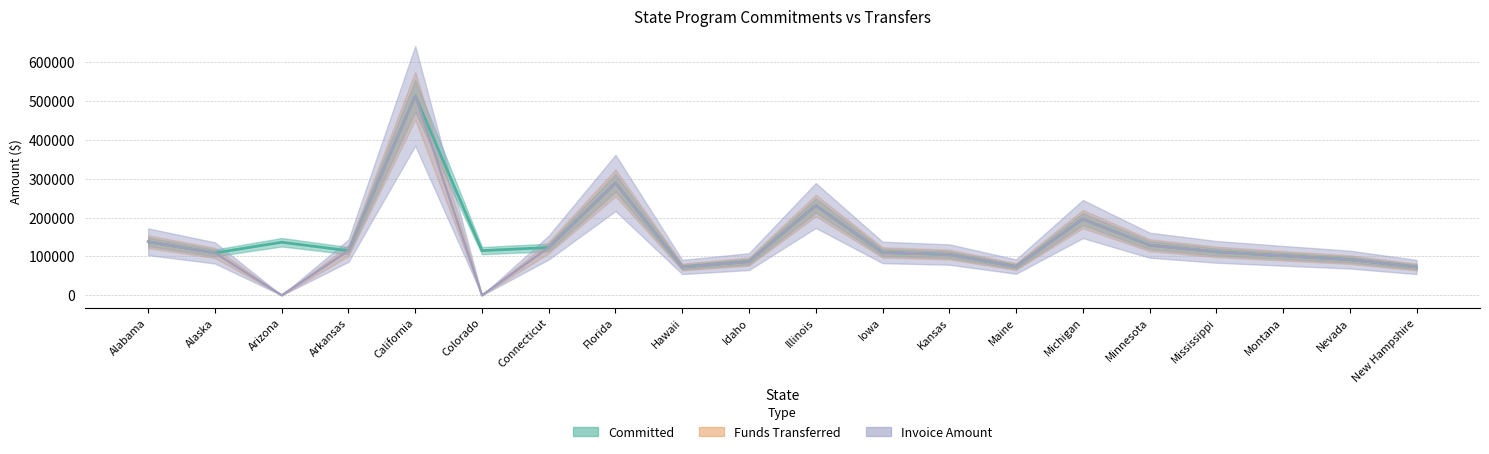

Reading left to right, list all the values displayed in this chart.

Committed: Alabama=137615	Alaska=108955	Arizona=136480	Arkansas=114825	California=512960	Colorado=114887	Connecticut=122921	Florida=288987	Hawaii=72791	Idaho=86681	Illinois=230933	Iowa=110293	Kansas=104831	Maine=73849	Michigan=196116	Minnesota=128915	Mississippi=111743	Montana=101621	Nevada=91810	New Hampshire=72765
Funds Transferred: Alabama=137615	Alaska=108955	Arizona=0	Arkansas=114825	California=512960	Colorado=0	Connecticut=122921	Florida=288987	Hawaii=72791	Idaho=86681	Illinois=230933	Iowa=110293	Kansas=104831	Maine=73849	Michigan=196116	Minnesota=128915	Mississippi=111743	Montana=101621	Nevada=91810	New Hampshire=72765
Invoice Amount: Alabama=137615	Alaska=108955	Arizona=0	Arkansas=114825	California=512960	Colorado=0	Connecticut=122921	Florida=288987	Hawaii=72791	Idaho=86681	Illinois=230933	Iowa=110293	Kansas=104831	Maine=73849	Michigan=196116	Minnesota=128915	Mississippi=111743	Montana=101621	Nevada=91810	New Hampshire=72765